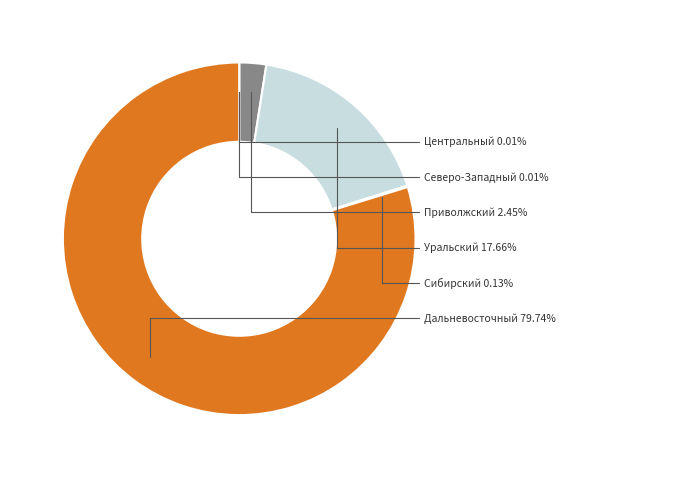

Is there a majority slice in this chart?

Yes